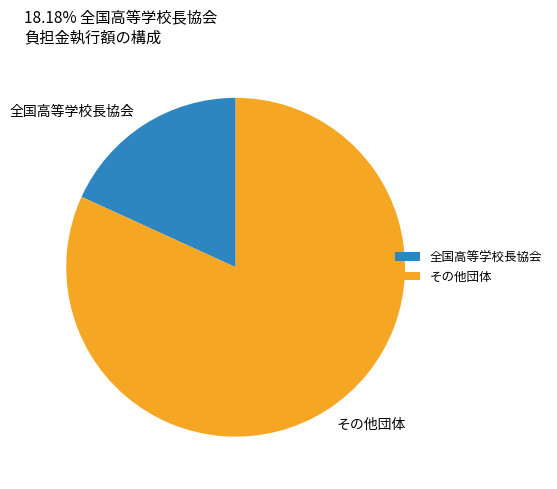

Between 全国高等学校長協会 and その他団体, which is larger?

その他団体